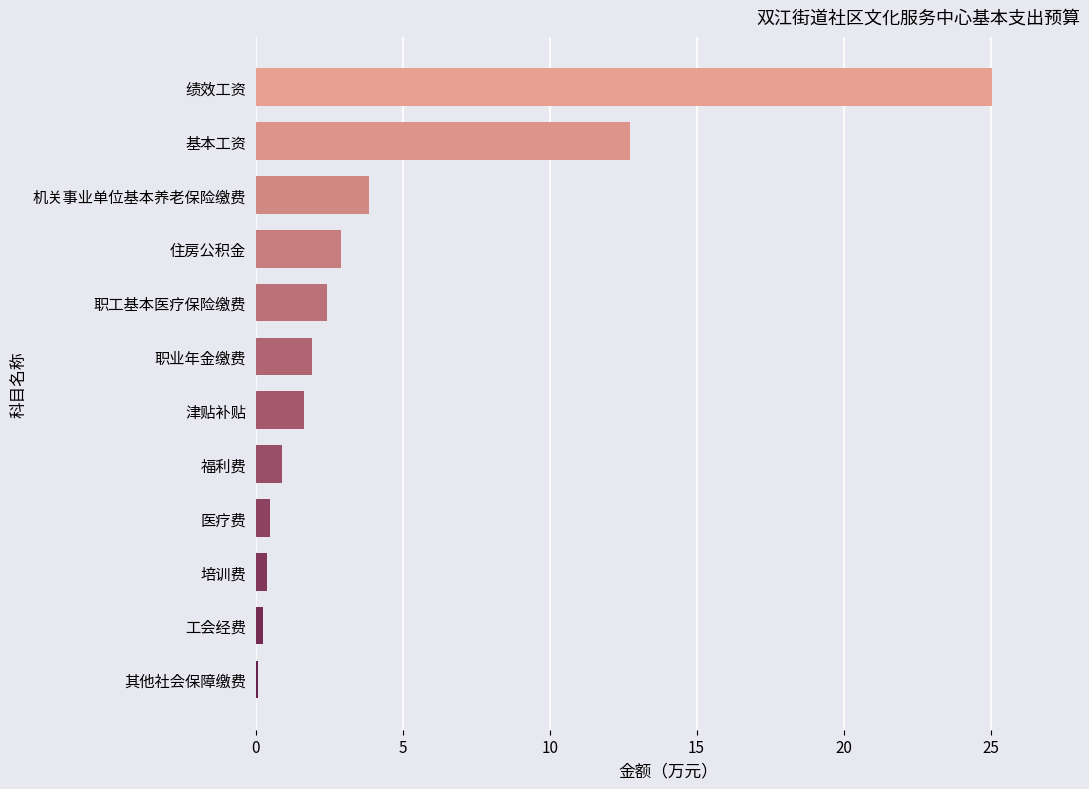

What is the sum of all values?

52.6